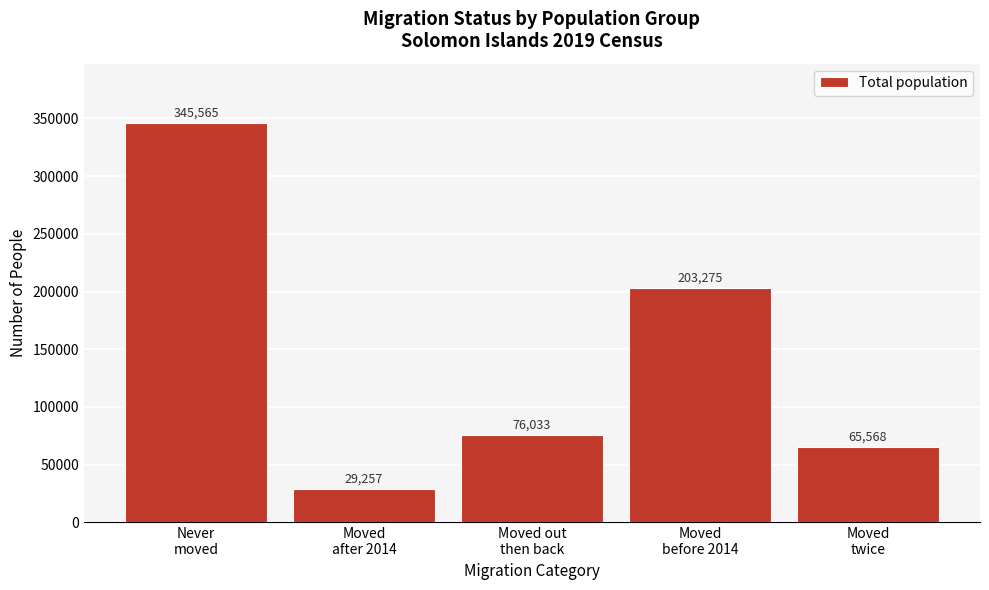

Reading left to right, transcribe all the data shown in this chart.

345565	29257	76033	203275	65568